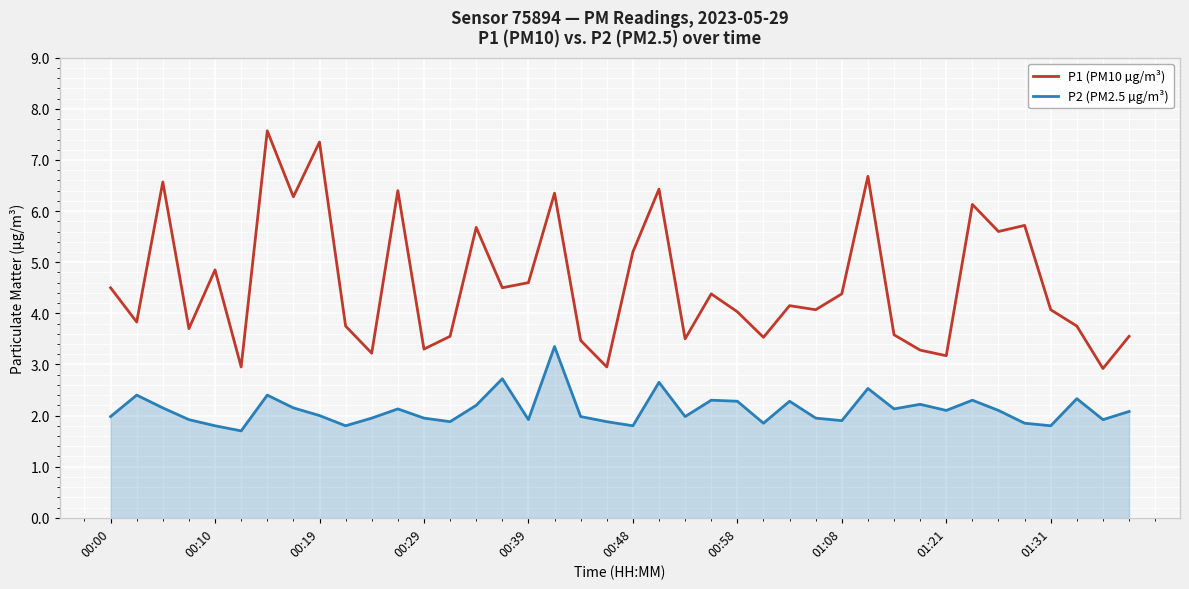

Which series has the largest range (max minus min)?

P1 (PM10 µg/m³)